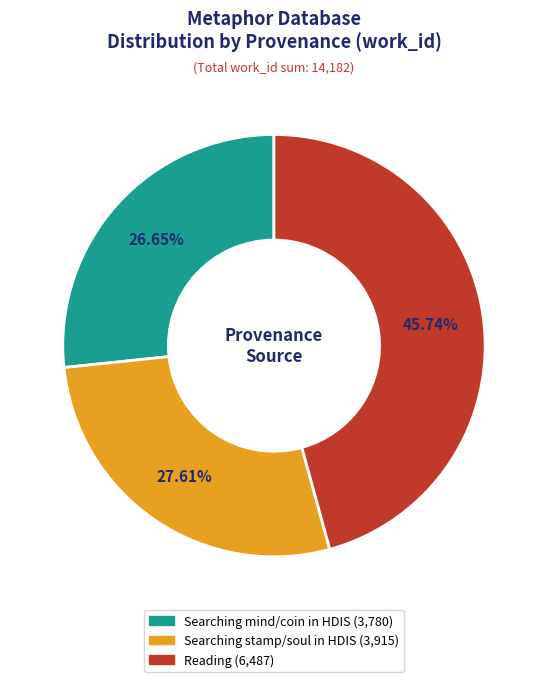

Is the sum of Searching stamp/soul in HDIS and Searching mind/coin in HDIS greater than half?

Yes